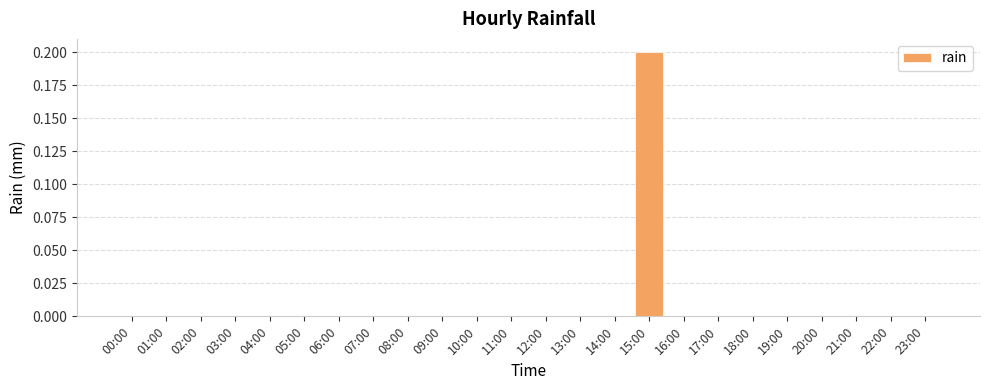

The value at 19:00 is -0.1. True or false?

False